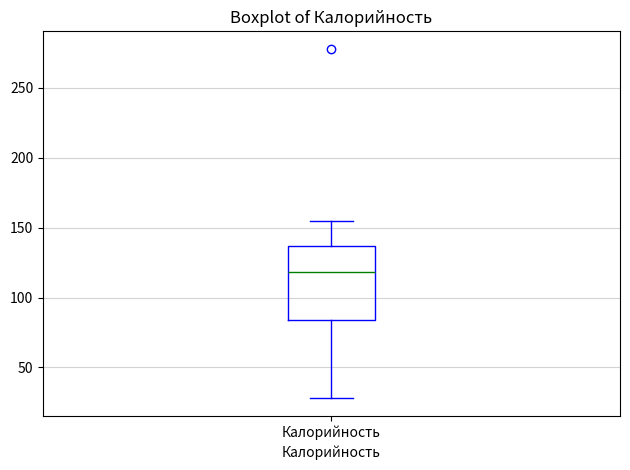

Transcribe this box plot: give where the median line is, the range the box spans, and where the two whiskers end, as read against the y-axis. The values are not printed on the chart, so give them approximately, as read against the axis.

median 120, box 85 to 135, whiskers 30 to 155